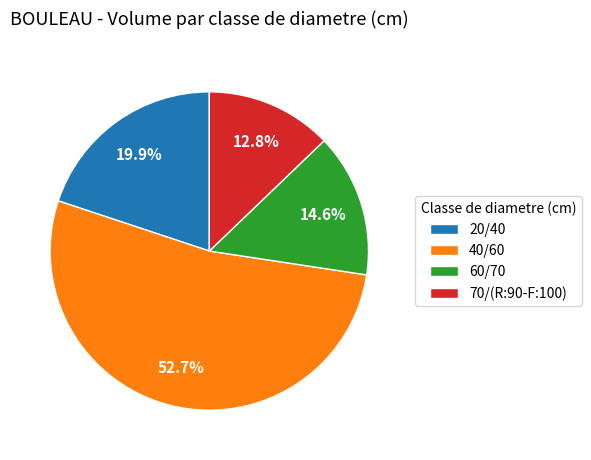

Rank the categories by value from highest to lowest.

40/60, 20/40, 60/70, 70/(R:90-F:100)